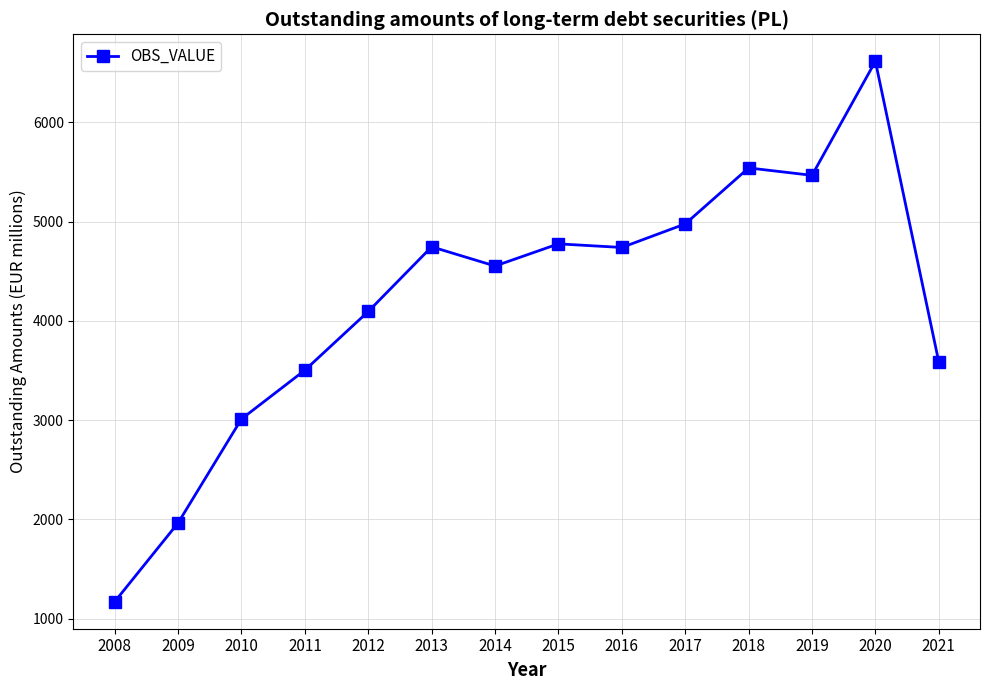

Approximately how many times larger is the value at 2019 compared to 2015?

1.1